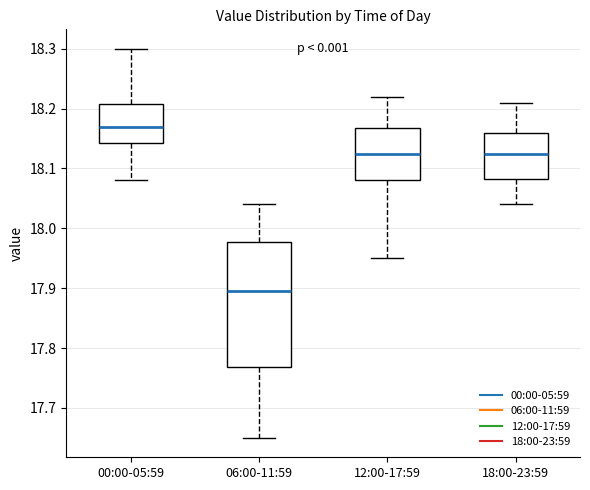

Where is the lower edge of the box for 00:00-05:59 on the y-axis? The values are not printed on the chart, so give them approximately, as read against the axis.

18.14